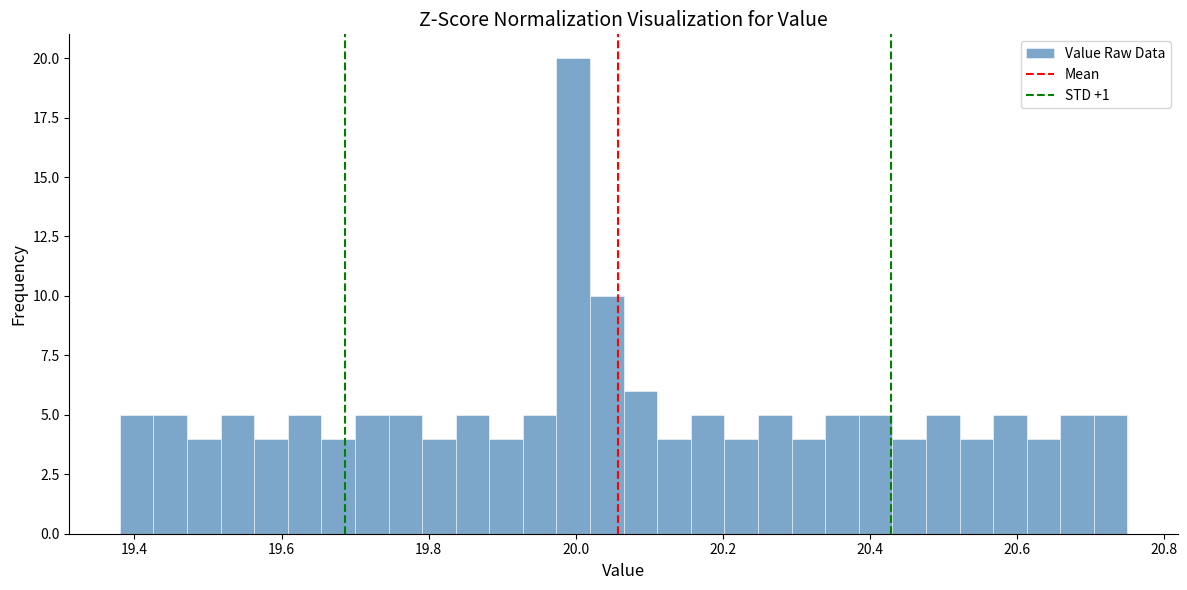

Around what value on the x-axis is the tallest bar? Give the approximate position of its centre, as read against the axis.

20.00